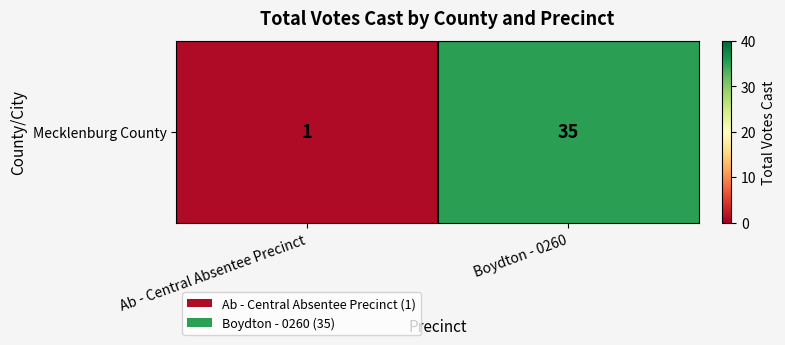

Where is the data nearest to the value 18?

Ab - Central Absentee Precinct